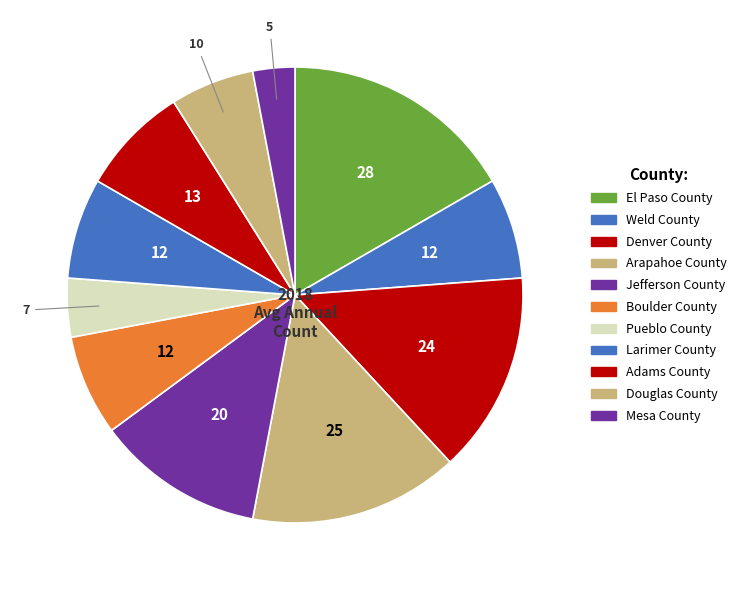

Between Pueblo County and Arapahoe County, which is larger?

Arapahoe County